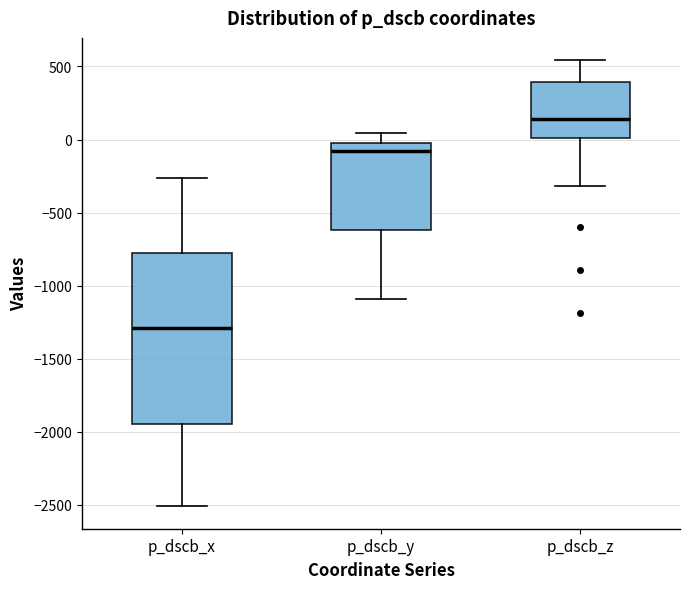

Where does the median line of the box for p_dscb_y sit on the y-axis? The values are not printed on the chart, so give them approximately, as read against the axis.

-100